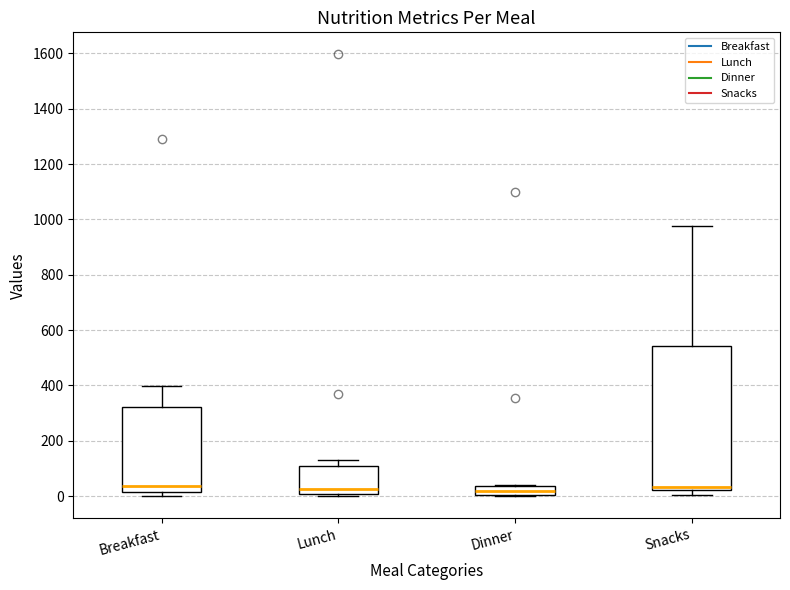

Reading left to right, read every box against the y-axis: the position of its median line, the range the box covers, and the ends of its whiskers. The values are not printed on the chart, so give them approximately, as read against the axis.

Breakfast: median 40, box 20 to 320, whiskers 0 to 400
Lunch: median 20, box 0 to 100, whiskers 0 (just below the box's lower edge) to 140
Dinner: median 20, box 0 to 40, whiskers 0 to 40
Snacks: median 40, box 20 to 540, whiskers 0 to 980